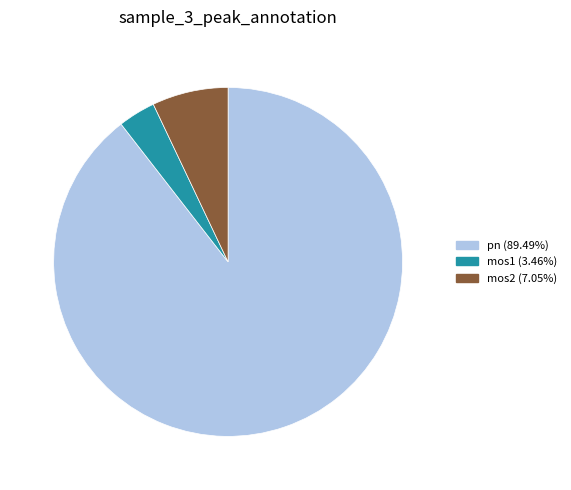

Is there a majority slice in this chart?

Yes